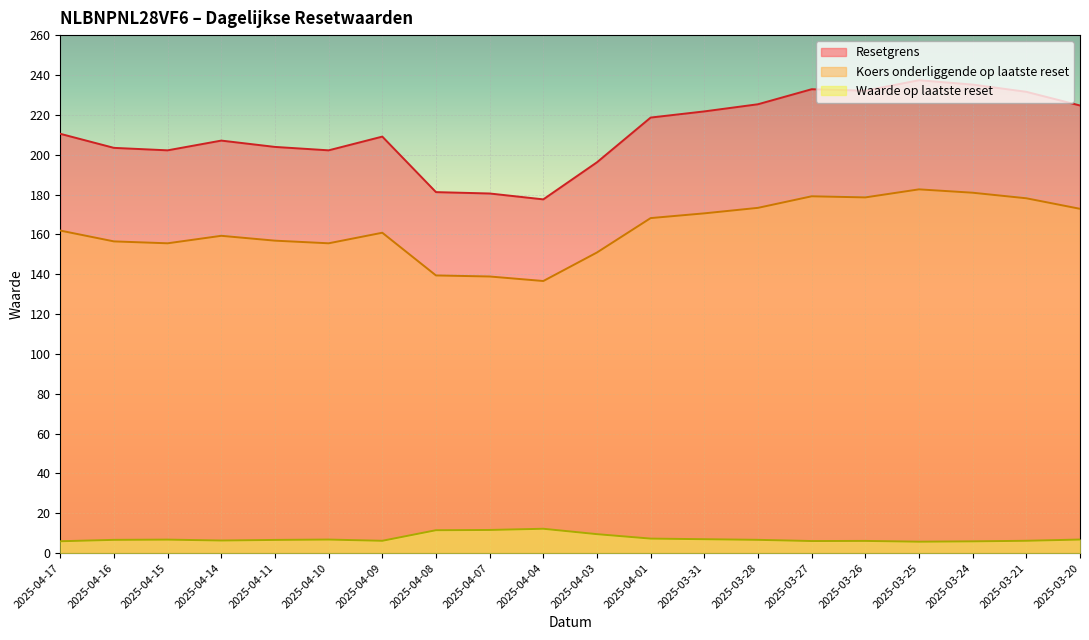

Rank the series by their average value, from lowest to highest.

Waarde op laatste reset, Koers onderliggende op laatste reset, Resetgrens